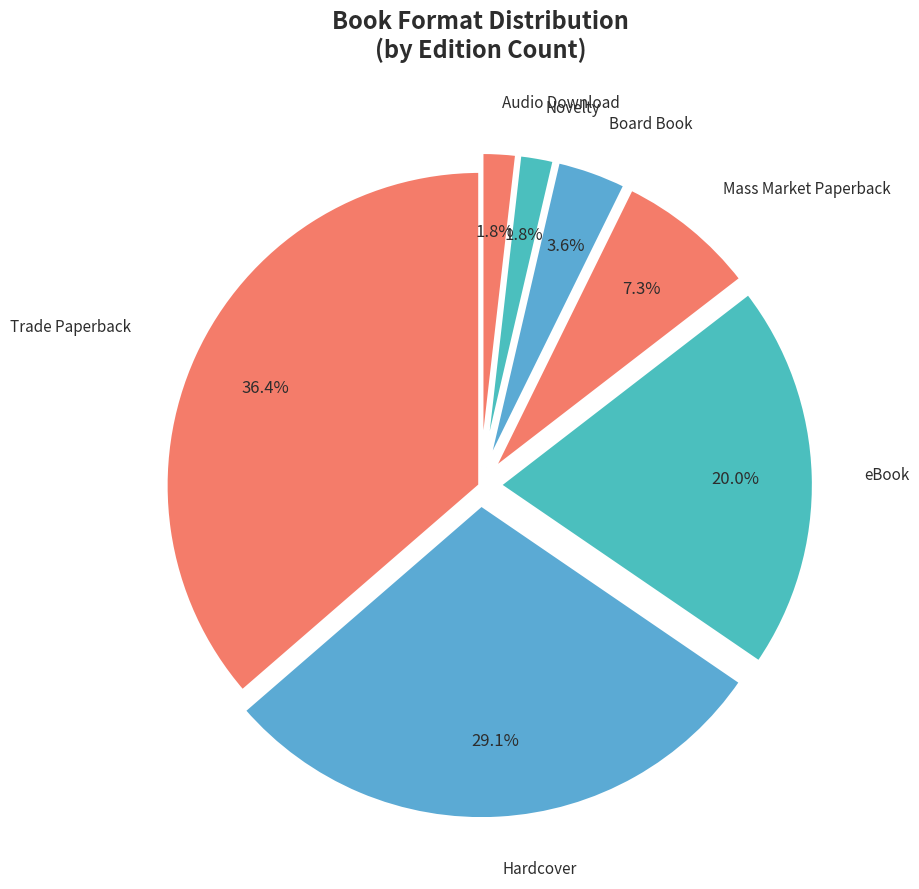

What is the total percentage of Novelty and Mass Market Paperback?

9.1%